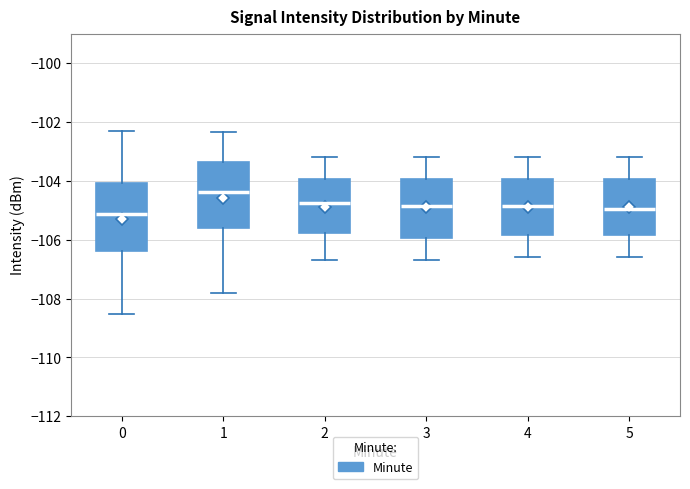

Reading left to right, transcribe this box plot: for each box, give where its median line is, the range the box spans, and where its two whiskers end, as read against the y-axis. The values are not printed on the chart, so give them approximately, as read against the axis.

0: median -105.2, box -106.4 to -104.0, whiskers -108.6 to -102.4
1: median -104.4, box -105.6 to -103.4, whiskers -107.8 to -102.4
2: median -104.8, box -105.8 to -104.0, whiskers -106.6 to -103.2
3: median -104.8, box -106.0 to -104.0, whiskers -106.6 to -103.2
4: median -104.8, box -105.8 to -104.0, whiskers -106.6 to -103.2
5: median -105.0, box -105.8 to -104.0, whiskers -106.6 to -103.2